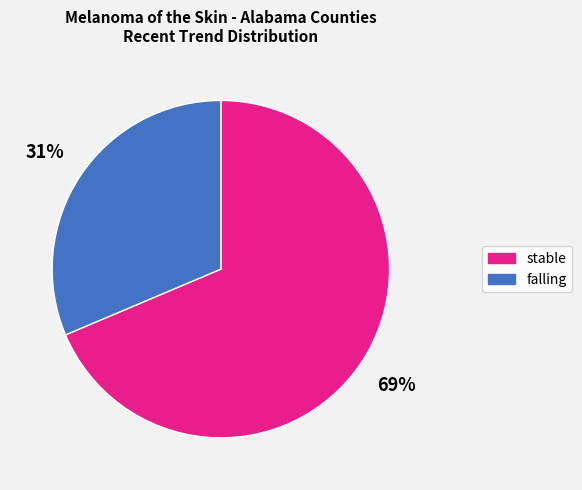

Do stable and falling together represent more than half of the pie?

Yes